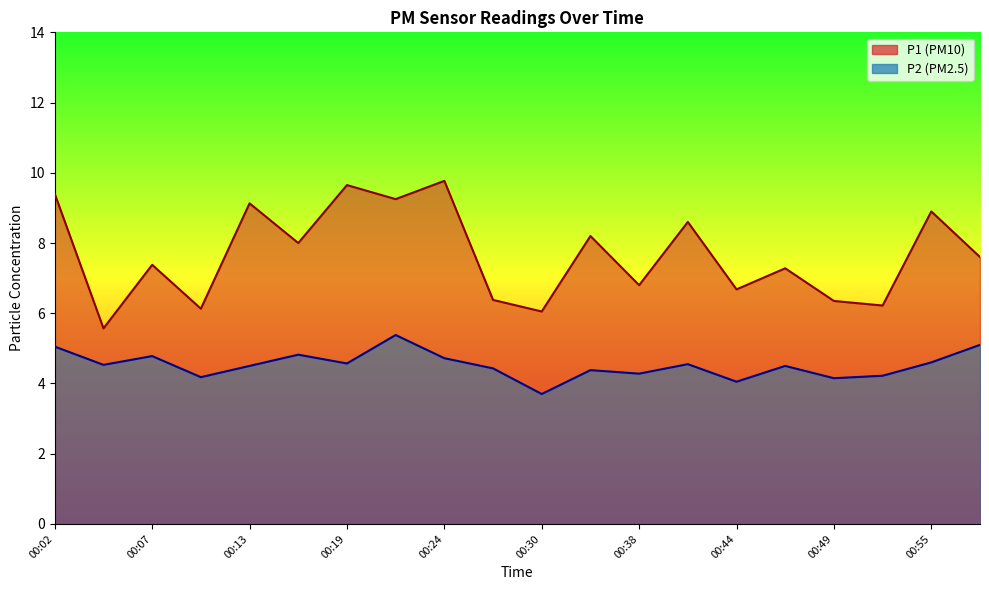

Reading left to right, extract all data points from this chart.

P1: 00:02=9.4	00:05=5.6	00:07=7.4	00:10=6.1	00:13=9.1	00:16=8.0	00:19=9.7	00:21=9.2	00:24=9.8	00:27=6.4	00:30=6.0	00:35=8.2	00:38=6.8	00:41=8.6	00:44=6.7	00:46=7.3	00:49=6.3	00:52=6.2	00:55=8.9	00:57=7.6
P2: 00:02=5.0	00:05=4.5	00:07=4.8	00:10=4.2	00:13=4.5	00:16=4.8	00:19=4.6	00:21=5.4	00:24=4.7	00:27=4.4	00:30=3.7	00:35=4.4	00:38=4.3	00:41=4.5	00:44=4.0	00:46=4.5	00:49=4.2	00:52=4.2	00:55=4.6	00:57=5.1